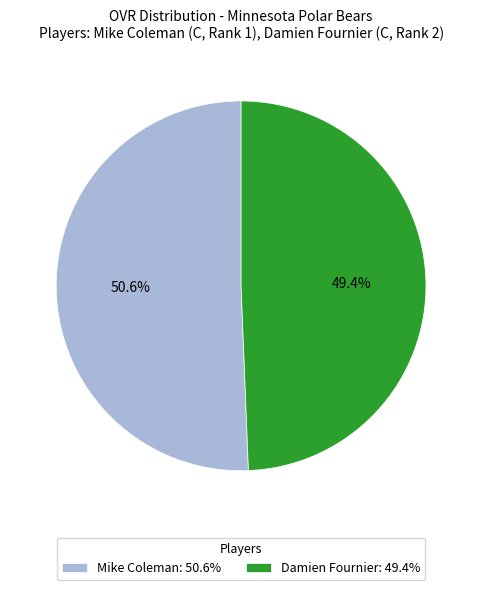

What percentage is the Mike Coleman slice, to the nearest percent?

51%